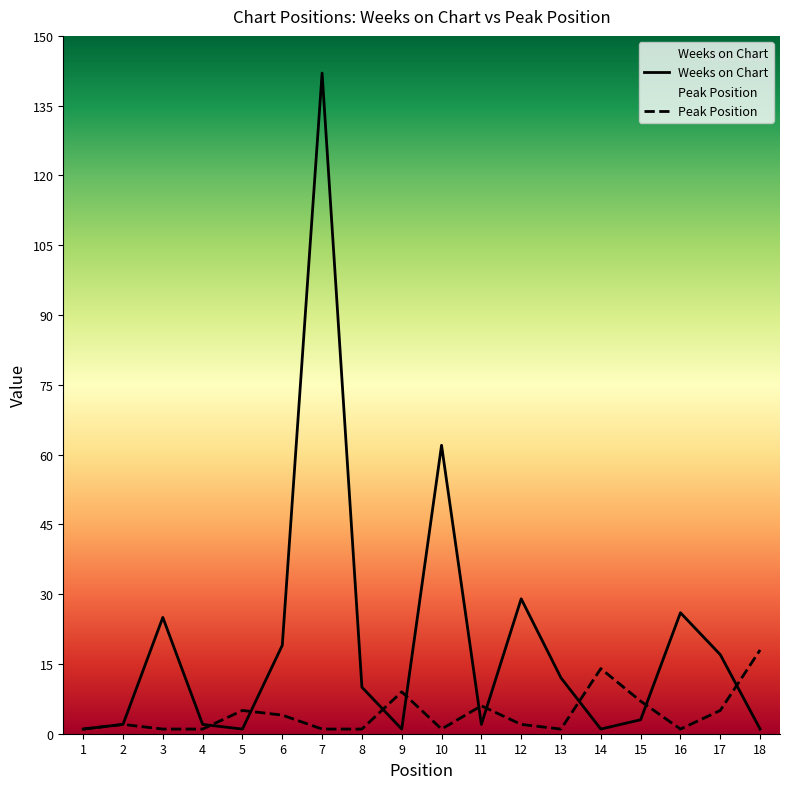

At 15, list the series in order from smallest to largest.

Weeks on Chart, Peak Position